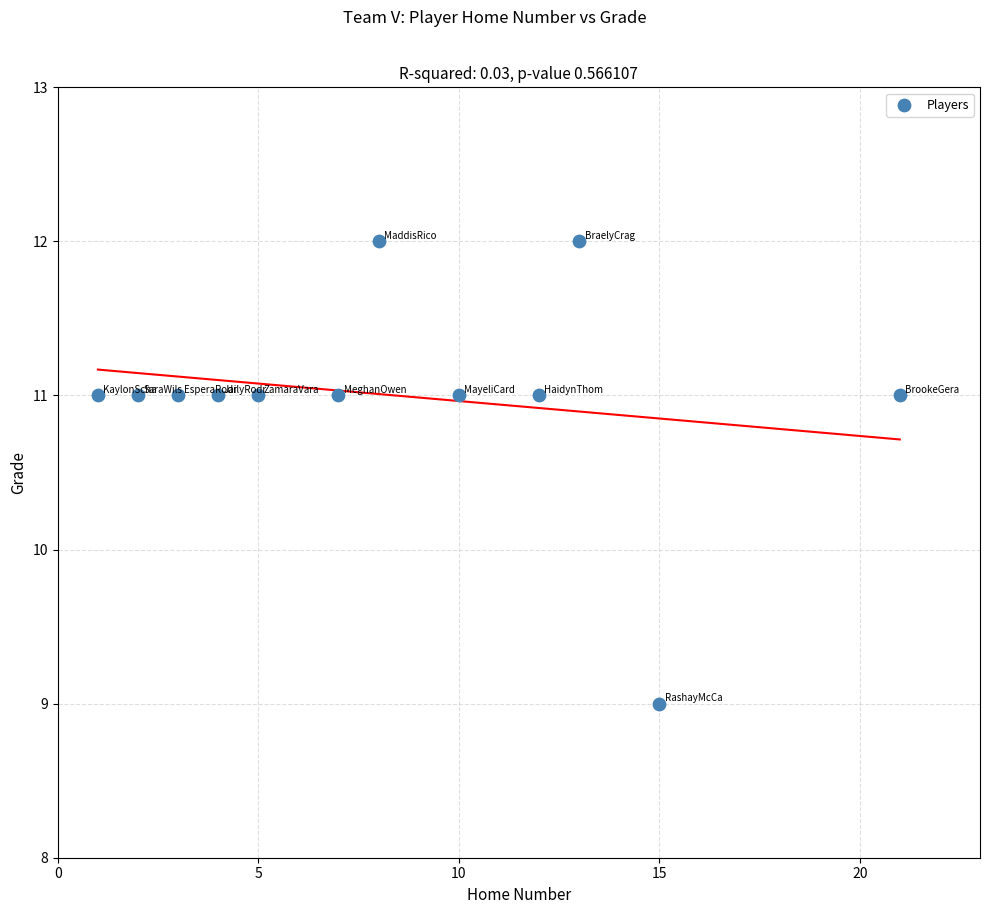

What is the range of Y values (max minus min)?

3